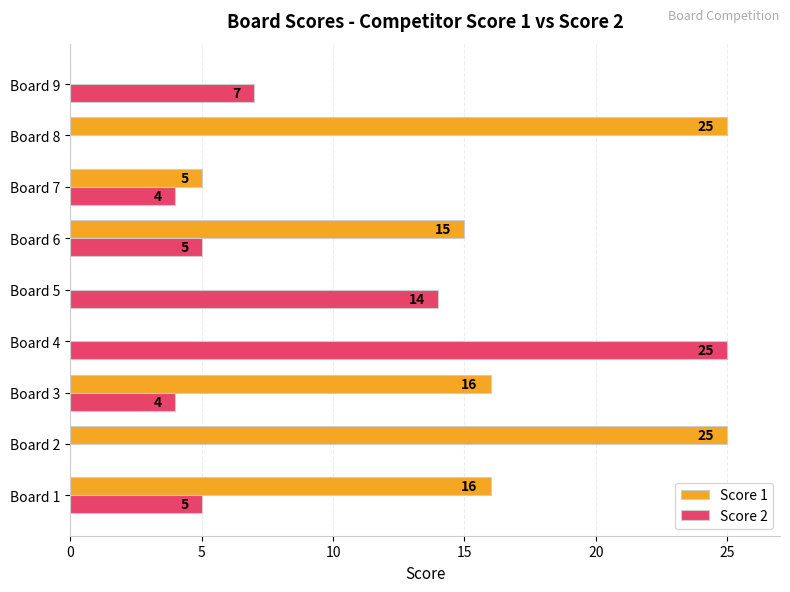

Is it true that Score 1 equals 8 at Board 9?

False